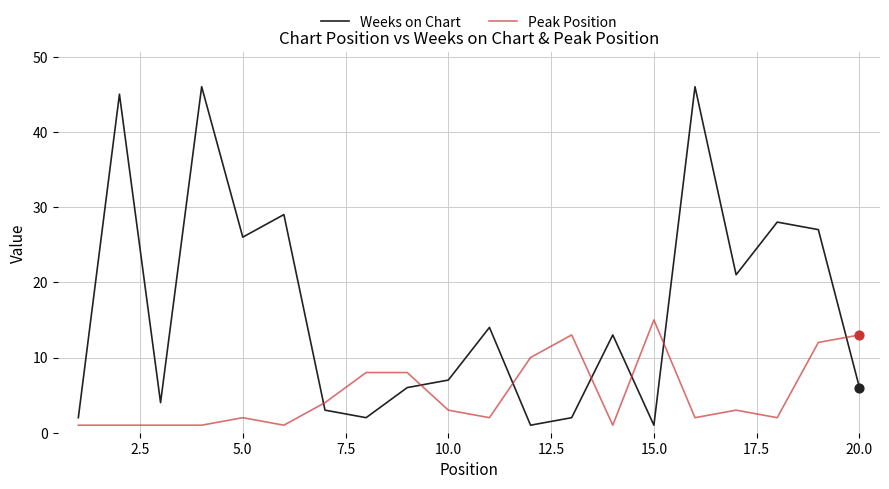

What are all the series names shown in the legend?

Weeks on Chart, Peak Position